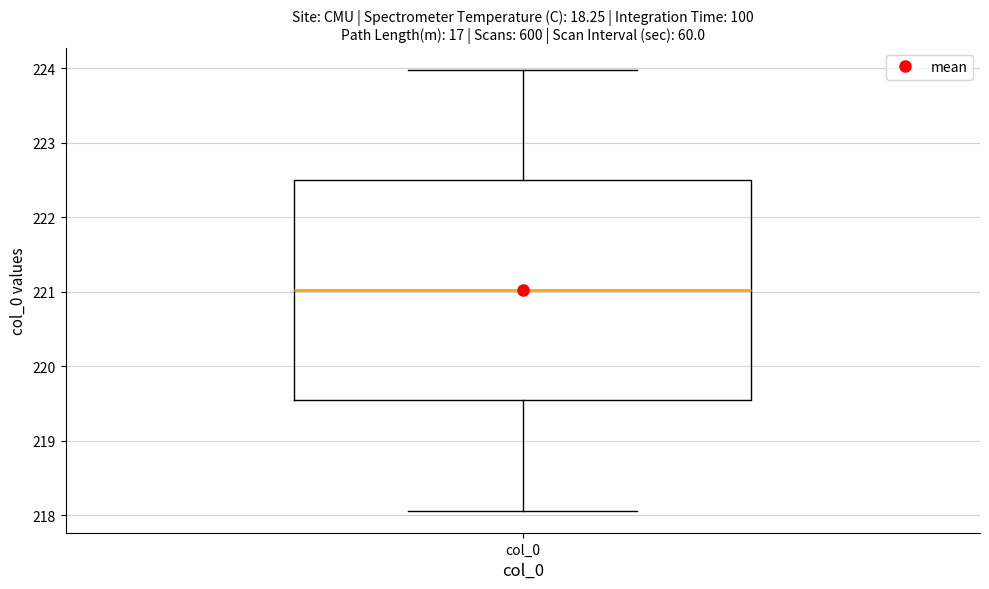

Where does the median line of the box for col_0 sit on the y-axis? The values are not printed on the chart, so give them approximately, as read against the axis.

221.0